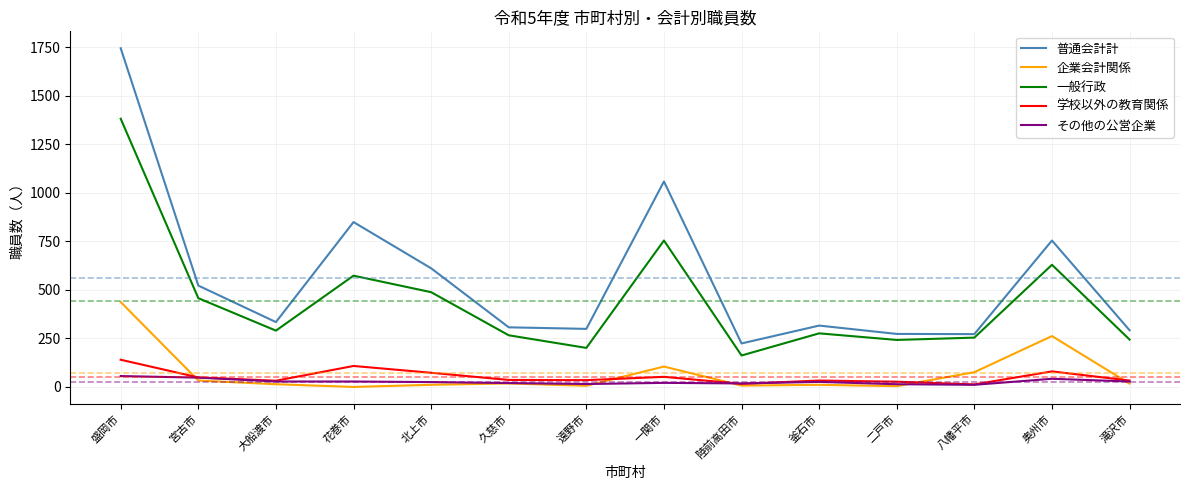

How many series are shown in this chart?

5